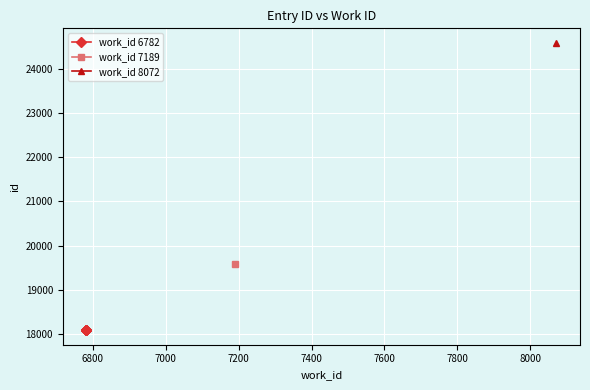

True or false: the data has more than 2 interior local peaks.

False